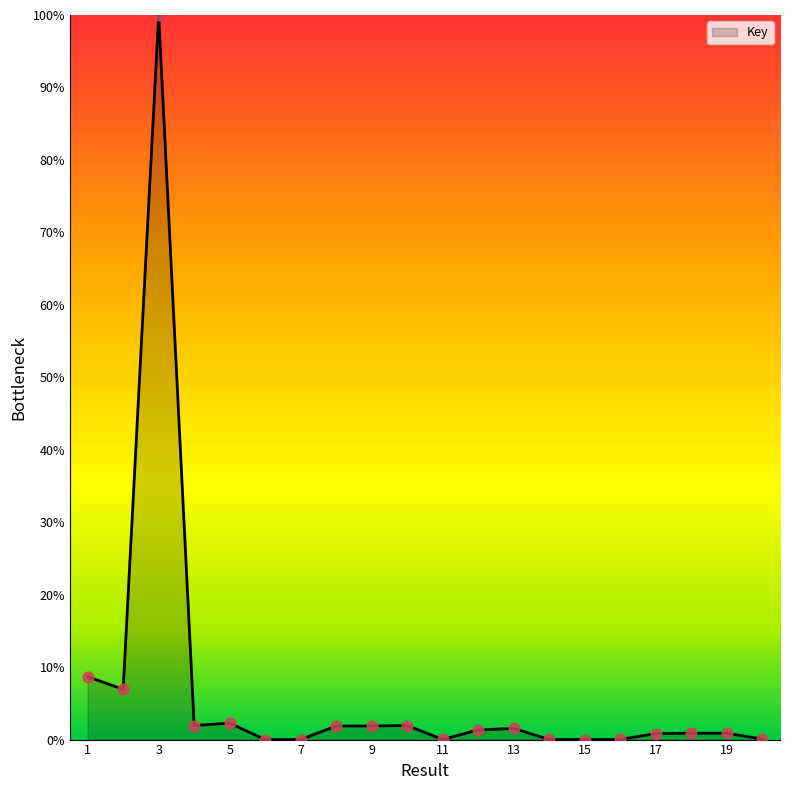

What is the maximum value shown in the chart?

100.0